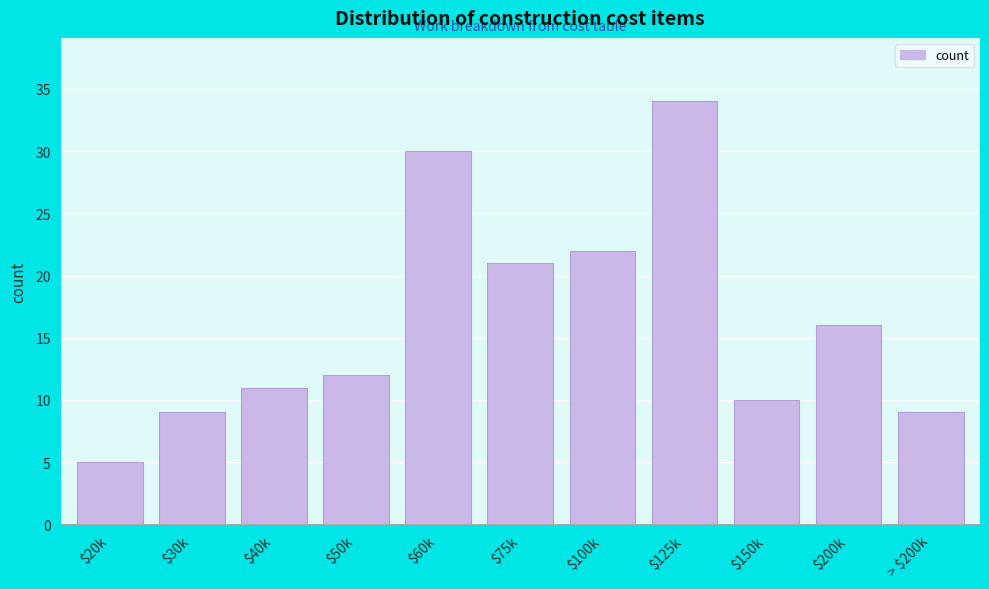

Reading right to left, what are all the values shown in this chart?

9	16	10	34	22	21	30	12	11	9	5